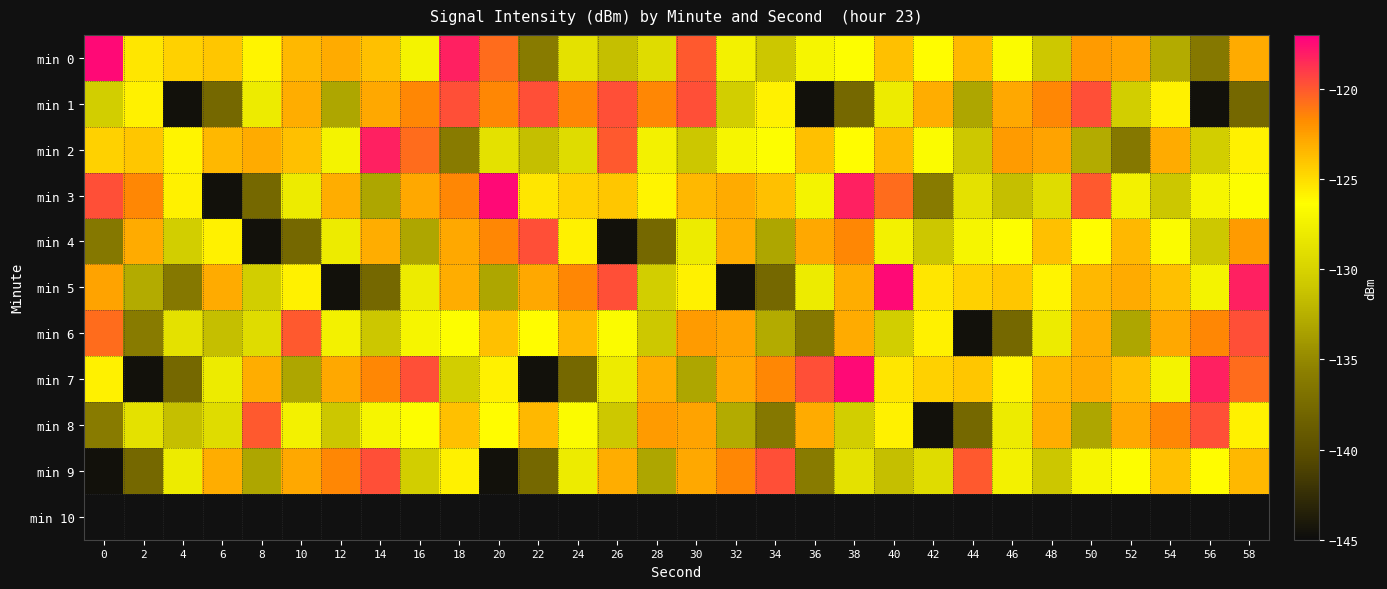

Which series has the widest spread of values?

min 3